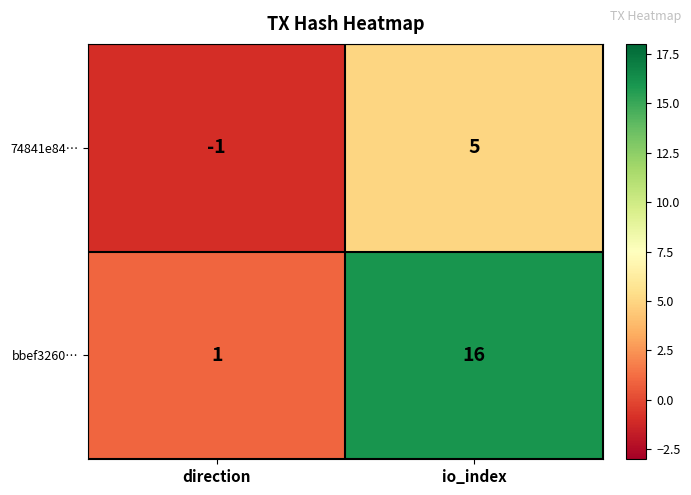

At how many categories does at least one series exceed 6?

1